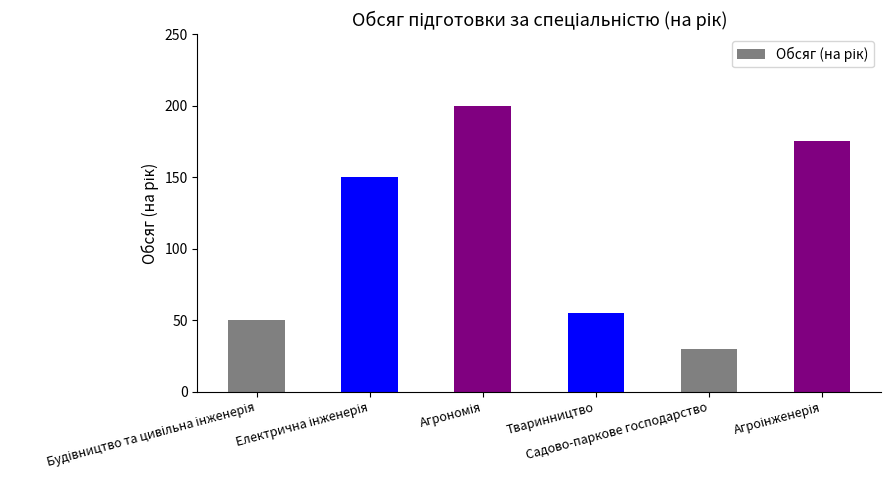

What is the difference between the maximum and minimum values?

170